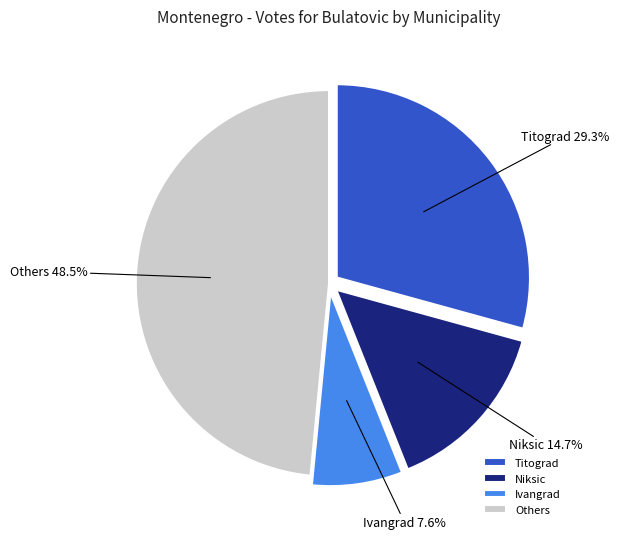

Does any single category account for the majority?

No